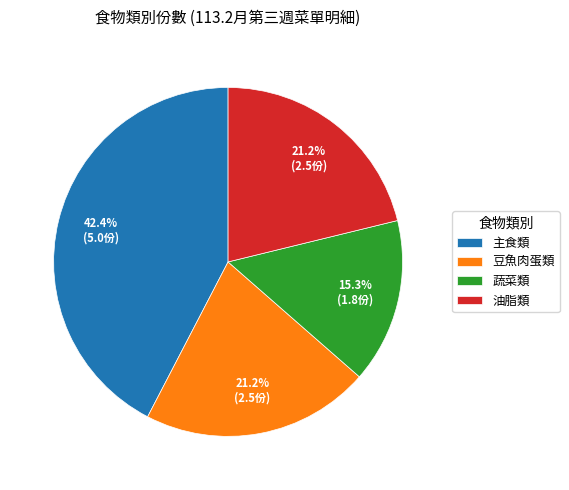

What is the ratio of the value at 豆魚肉蛋類 to the value at 油脂類?

1.0